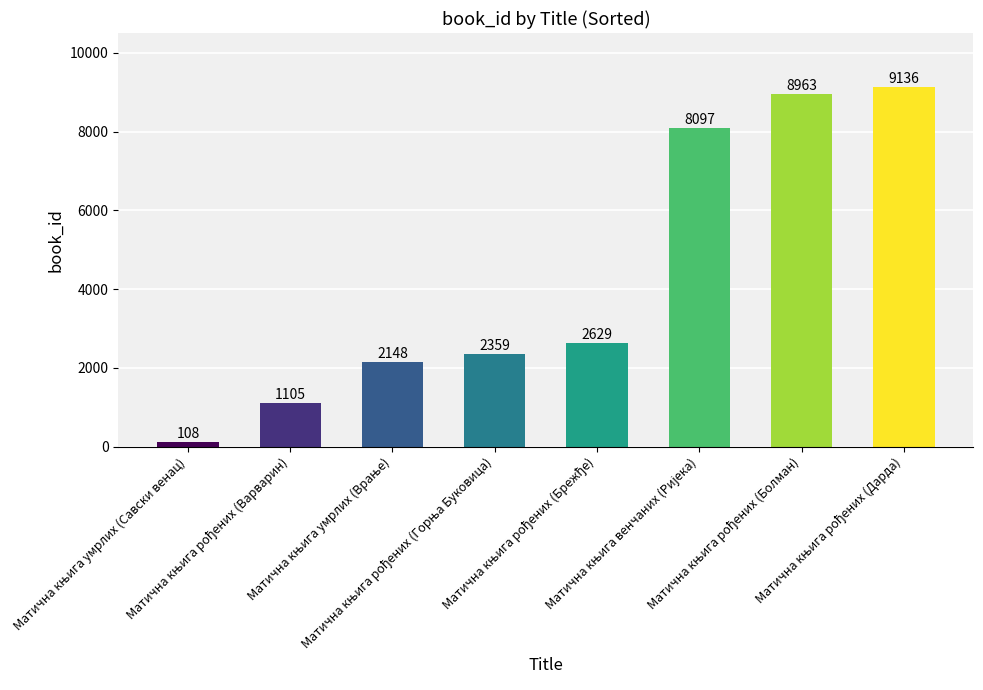

What is the value of the 1st bar from the left?

108